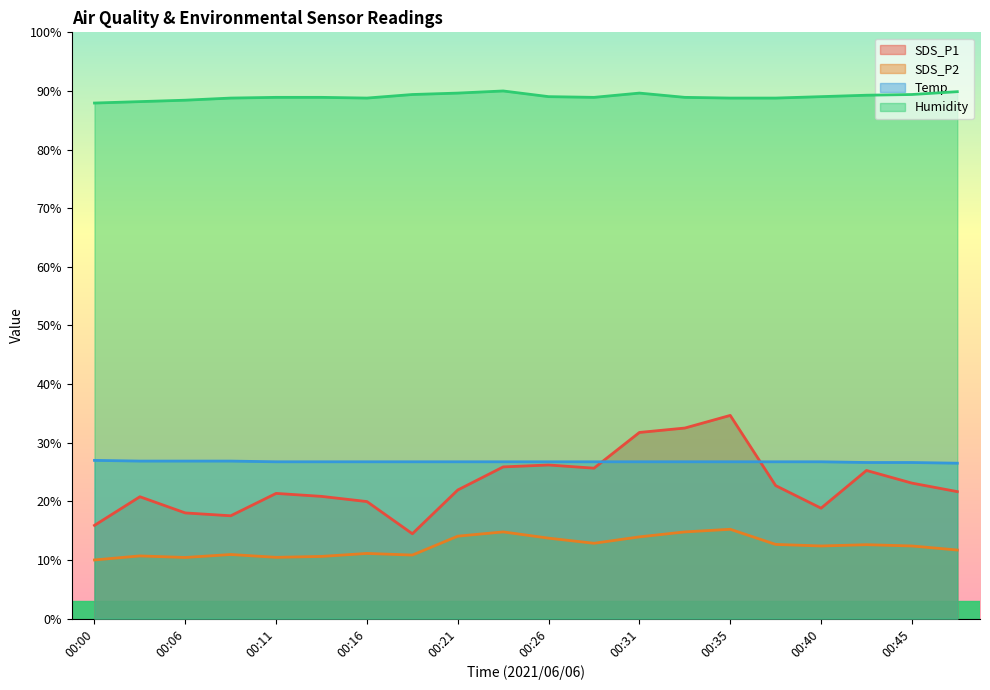

Where is the first local maximum for SDS_P2?

00:03